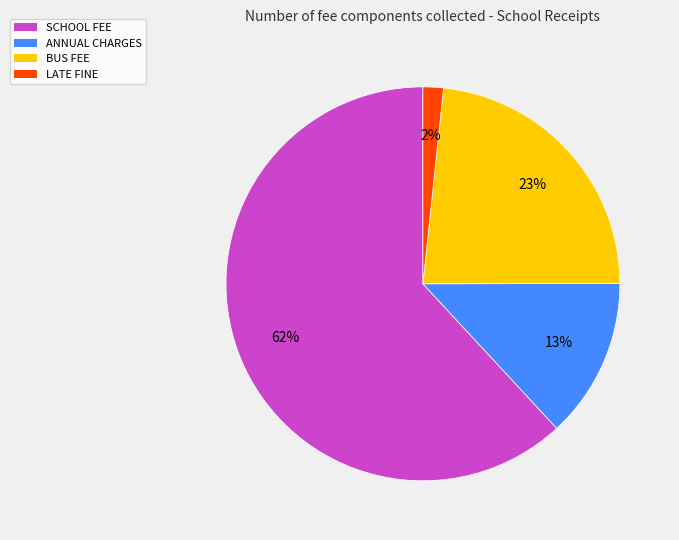

To the nearest percent, what percentage of the pie is LATE FINE?

2%